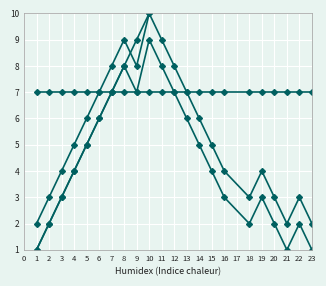

How many lines are shown in the chart?

4